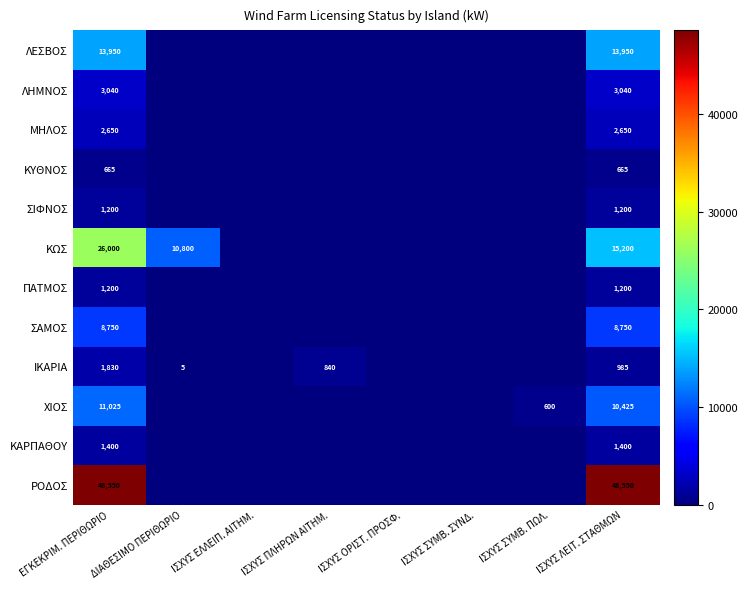

The value of ΚΩΣ at ΔΙΑΘΕΣΙΜΟ ΠΕΡΙΘΩΡΙΟ is 3413. True or false?

False